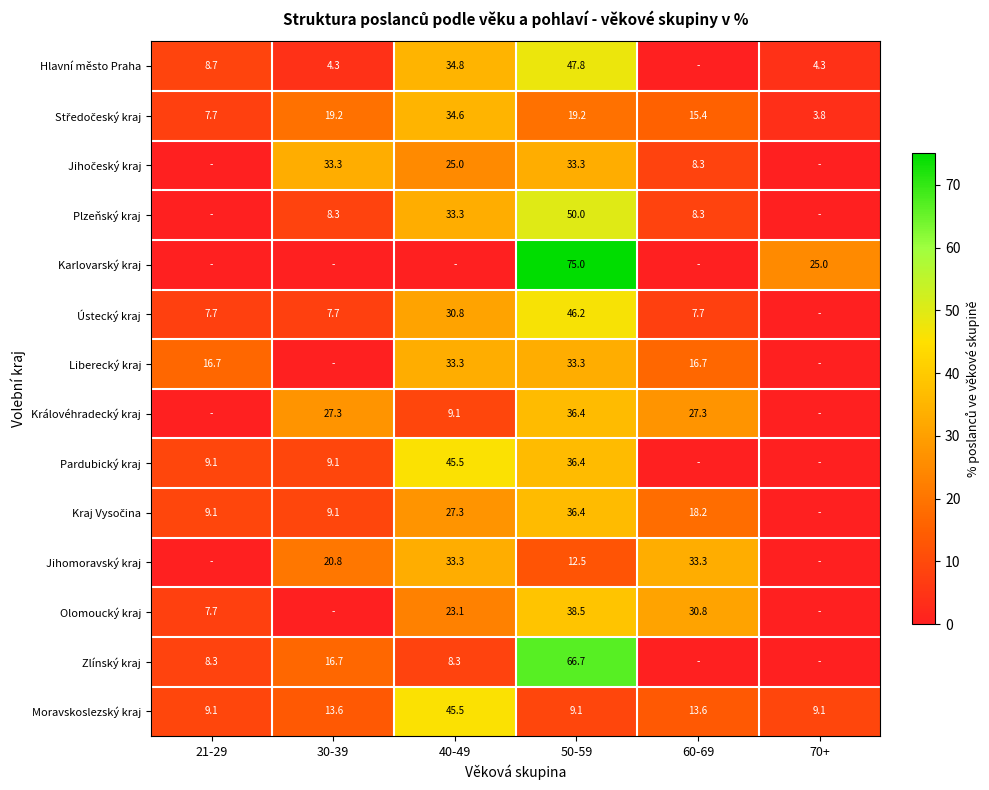

What is the spread (max minus min) of values at 50-59?

65.9